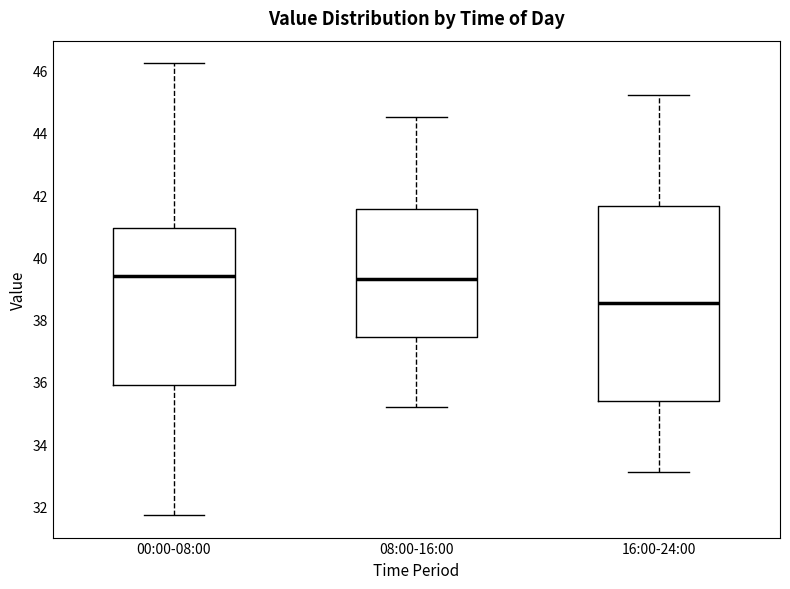

Reading left to right, transcribe this box plot: for each box, give where its median line is, the range the box spans, and where its two whiskers end, as read against the y-axis. The values are not printed on the chart, so give them approximately, as read against the axis.

00:00-08:00: median 39.4, box 36.0 to 41.0, whiskers 31.8 to 46.2
08:00-16:00: median 39.4, box 37.4 to 41.6, whiskers 35.2 to 44.6
16:00-24:00: median 38.6, box 35.4 to 41.6, whiskers 33.2 to 45.2